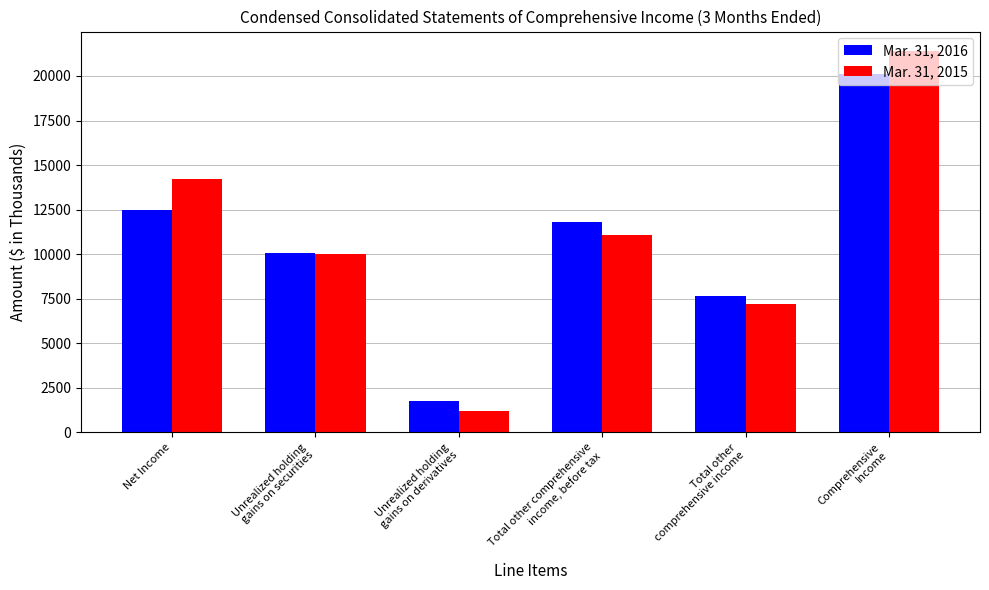

Count the number of categories in the chart.

6